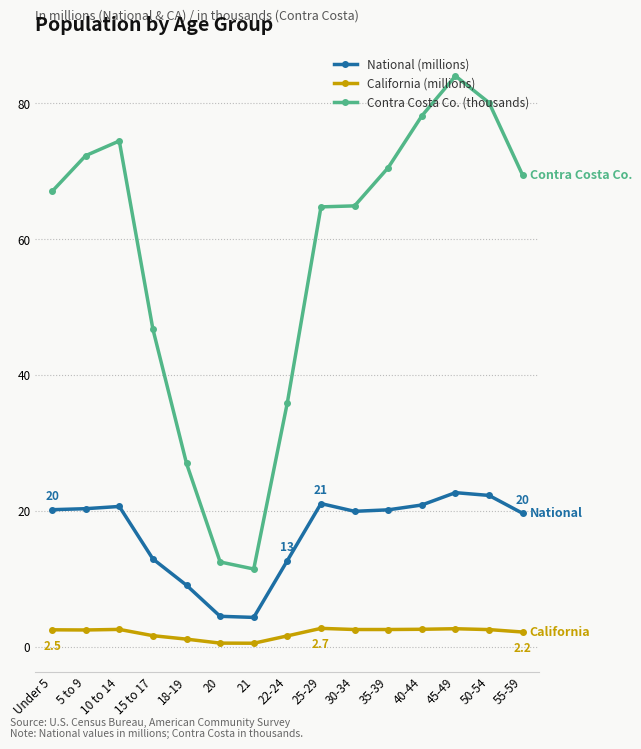

True or false: California (millions) and Contra Costa Co. (thousands) cross at least once.

False